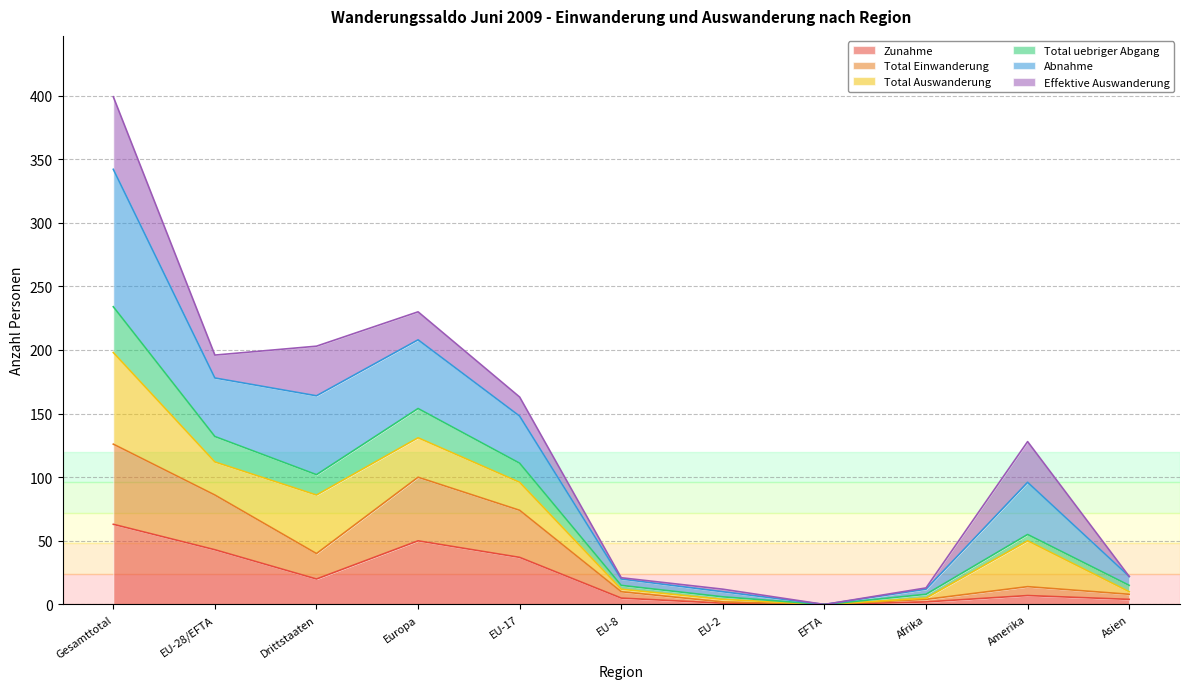

The value of Zunahme at Asien is 4. True or false?

True